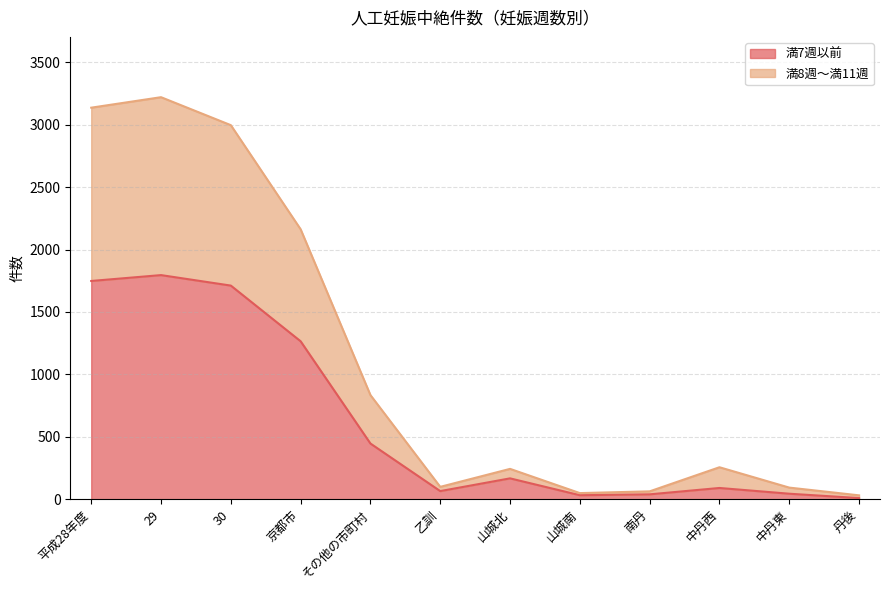

Is the value of 満7週以前 at 中丹東 greater than the value of 満8週～満11週 at 南丹?

No